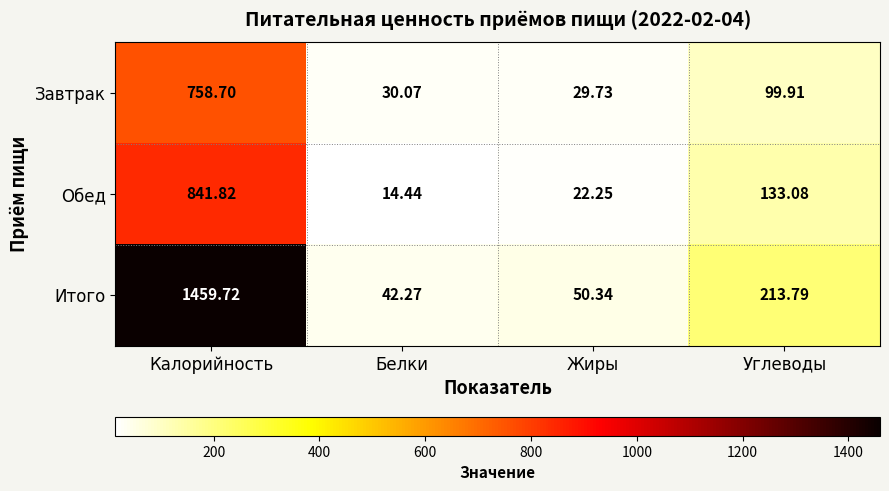

Rank the categories by Обед value from highest to lowest.

Калорийность, Углеводы, Жиры, Белки